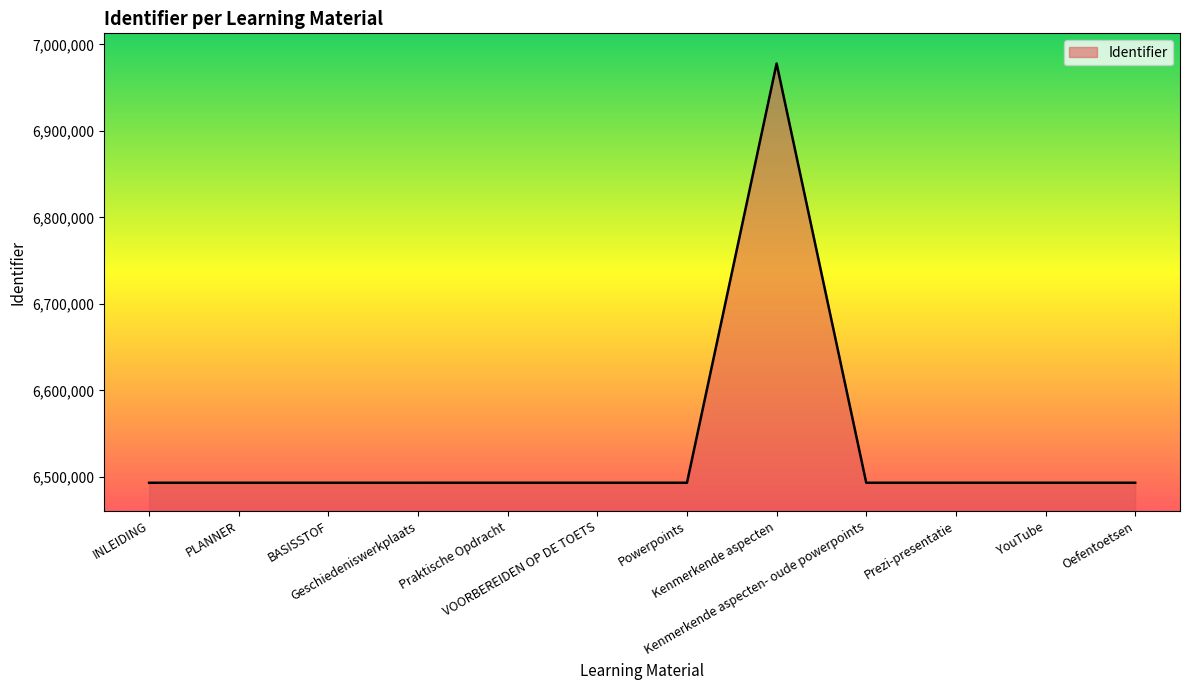

What is the smallest value displayed?

6493074